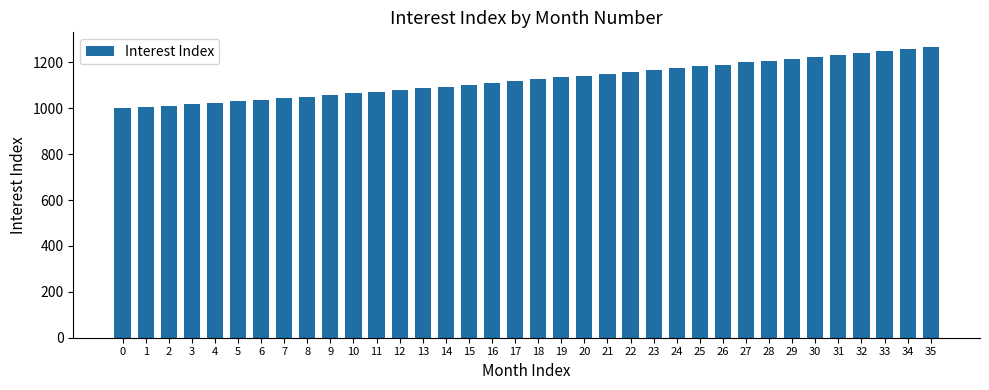

How many distinct data groups are displayed?

1